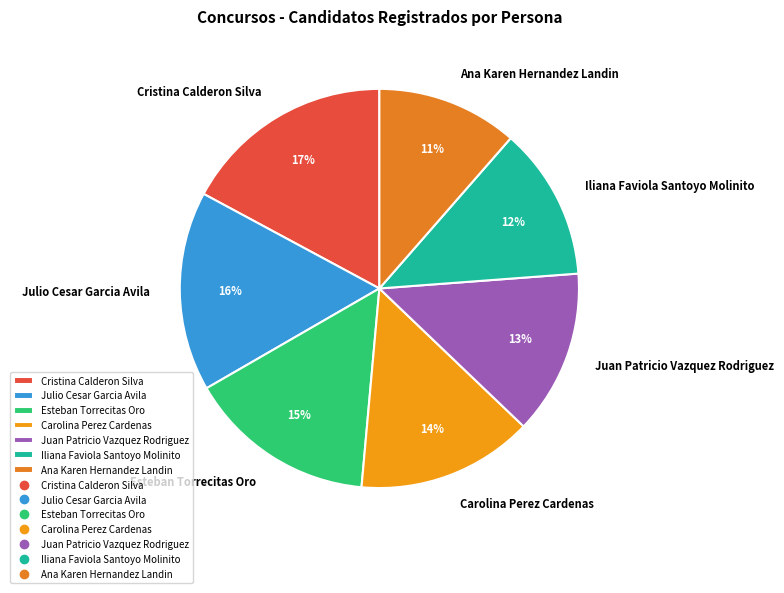

Do Cristina Calderon Silva and Iliana Faviola Santoyo Molinito together represent more than half of the pie?

No